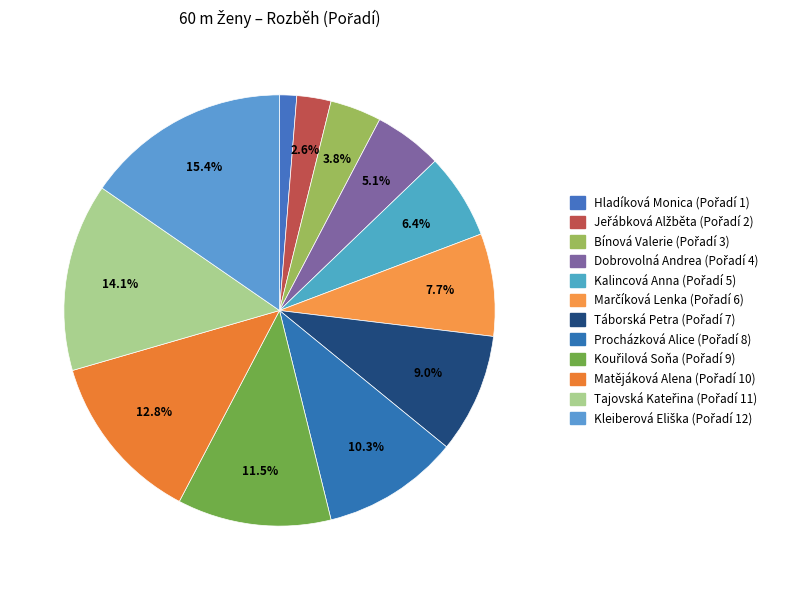

The Matějáková Alena slice represents 3% of the pie. True or false?

False